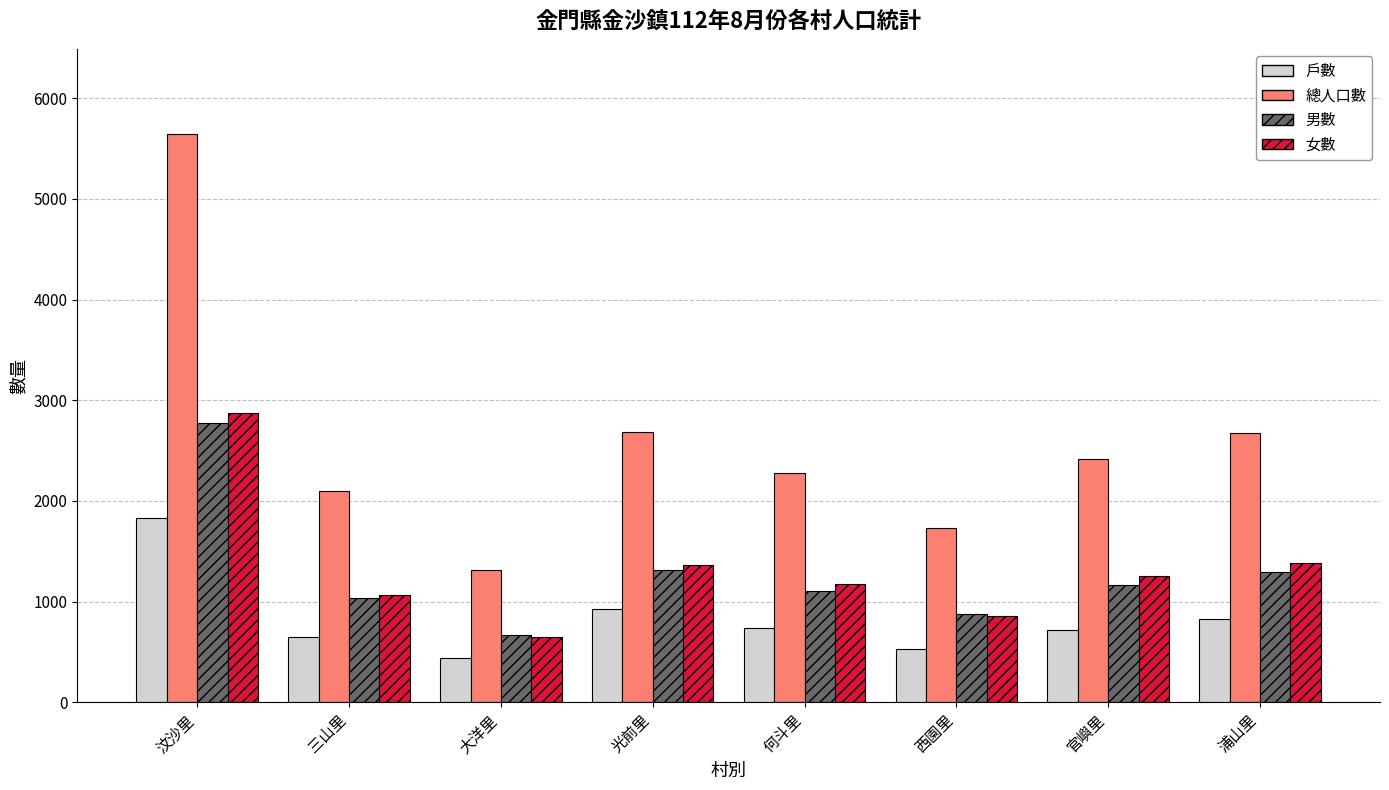

What is the difference between the maximum and minimum values in the 男數 series?

2106